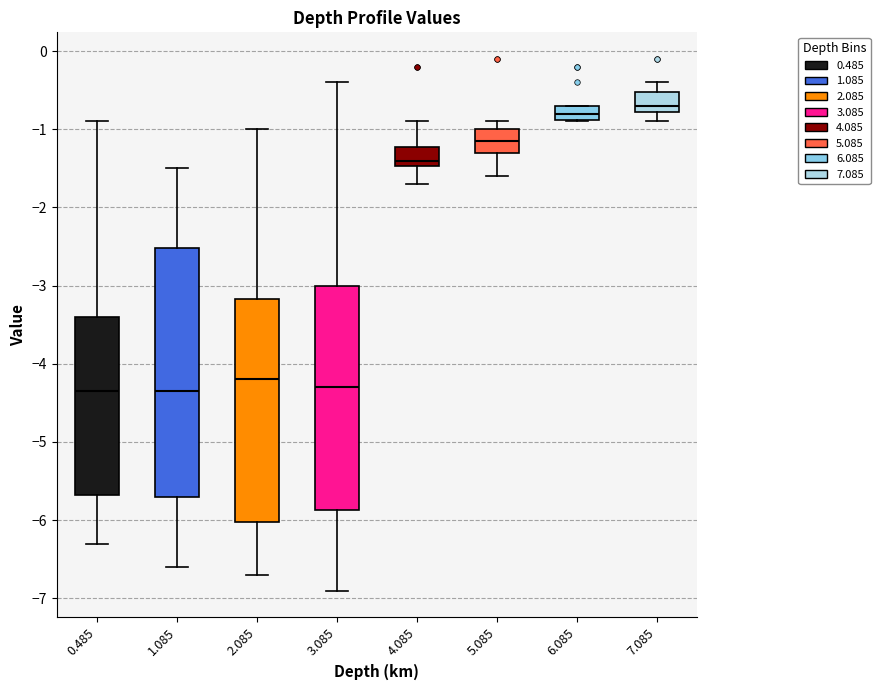

Which box is the tallest, from its lower edge to its upper edge?

1.085